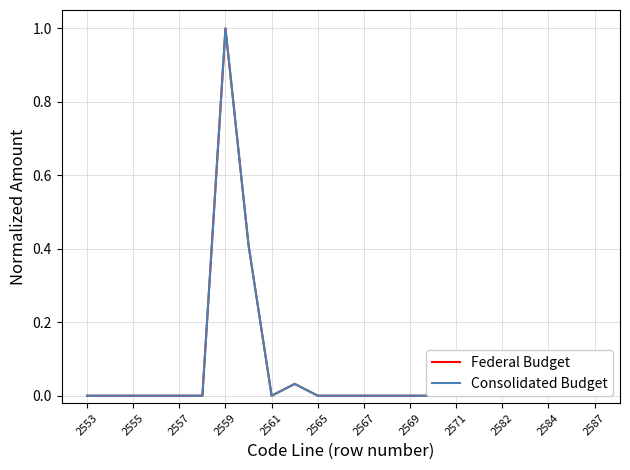

What is the difference between the second highest and second lowest values in the Consolidated Budget series?

0.4